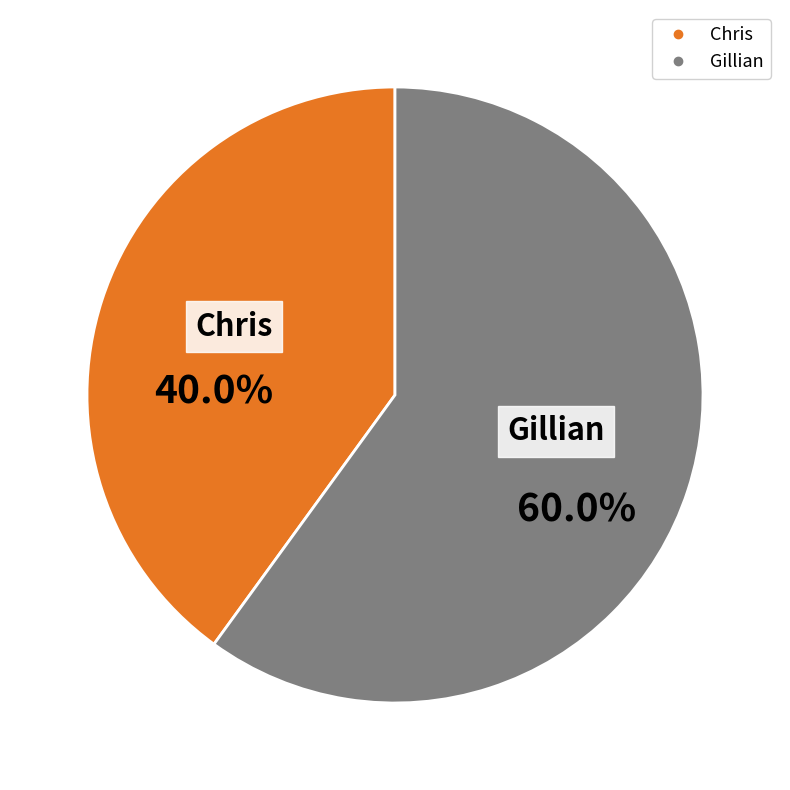

The Gillian slice represents 48% of the pie. True or false?

False